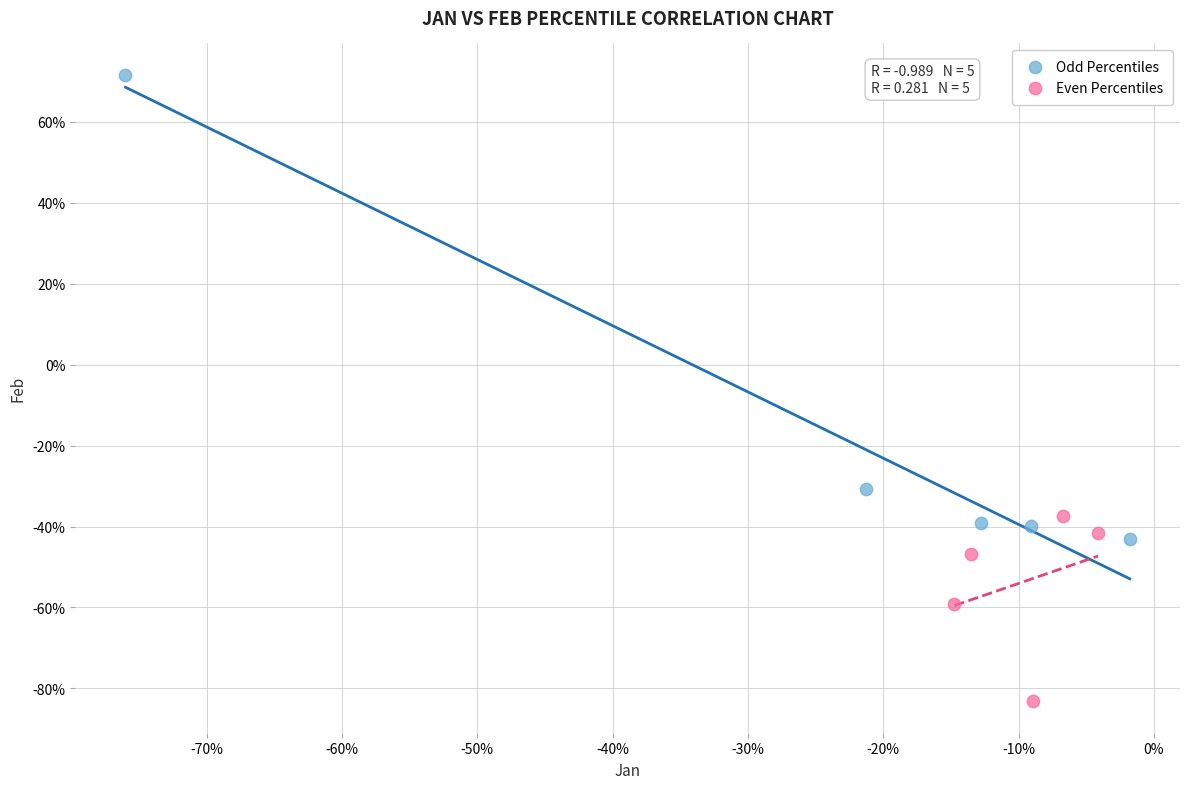

What are all the series names shown in the legend?

Odd Percentiles, Even Percentiles